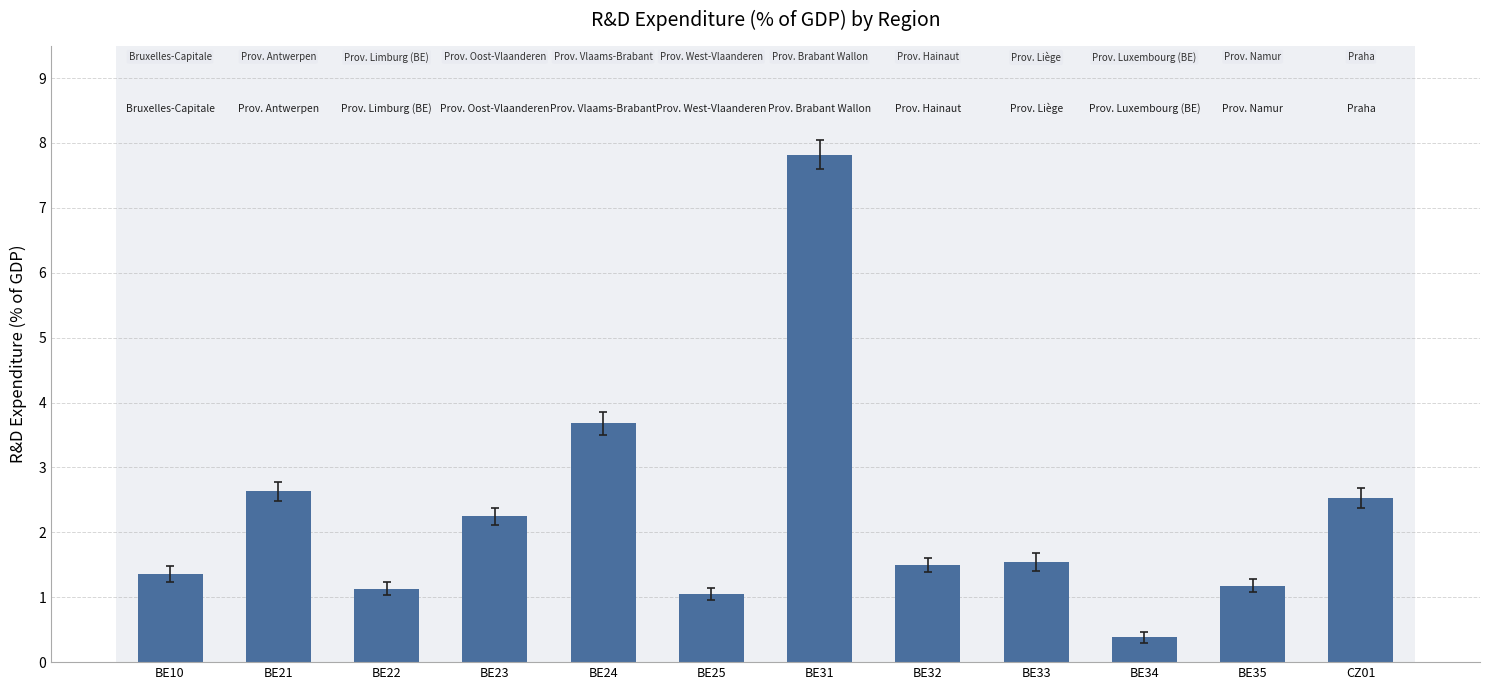

Does the chart contain stacked bars?

No